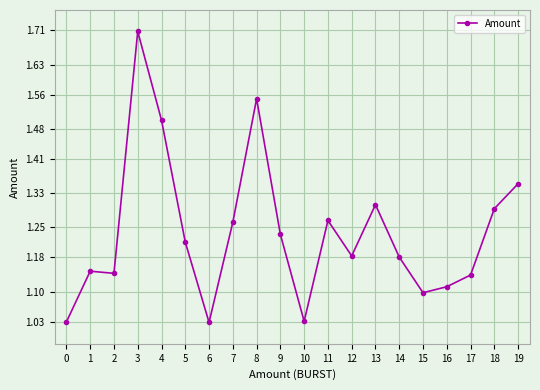

What is the difference between the maximum and minimum values?

0.7